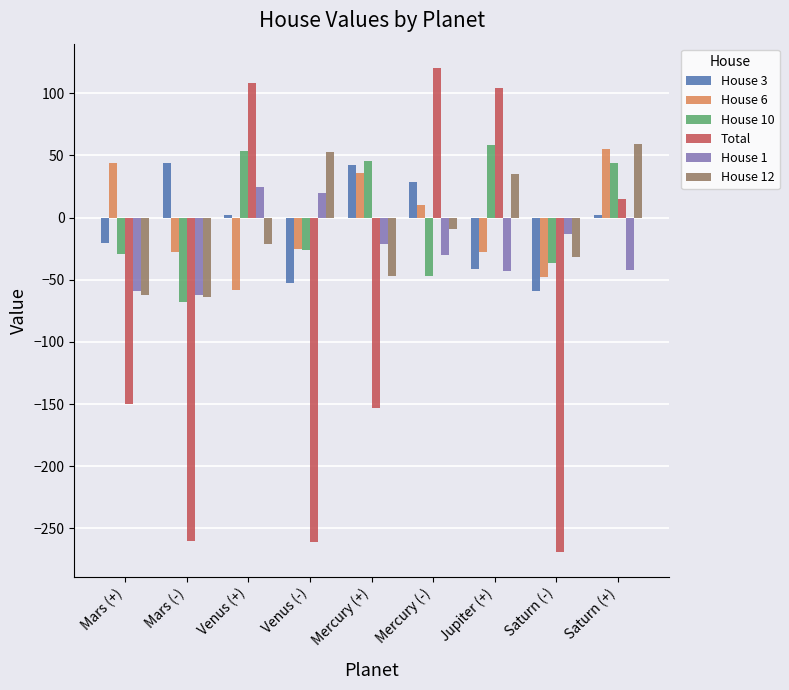

The value of House 1 at Mercury (-) is -30.0. True or false?

True